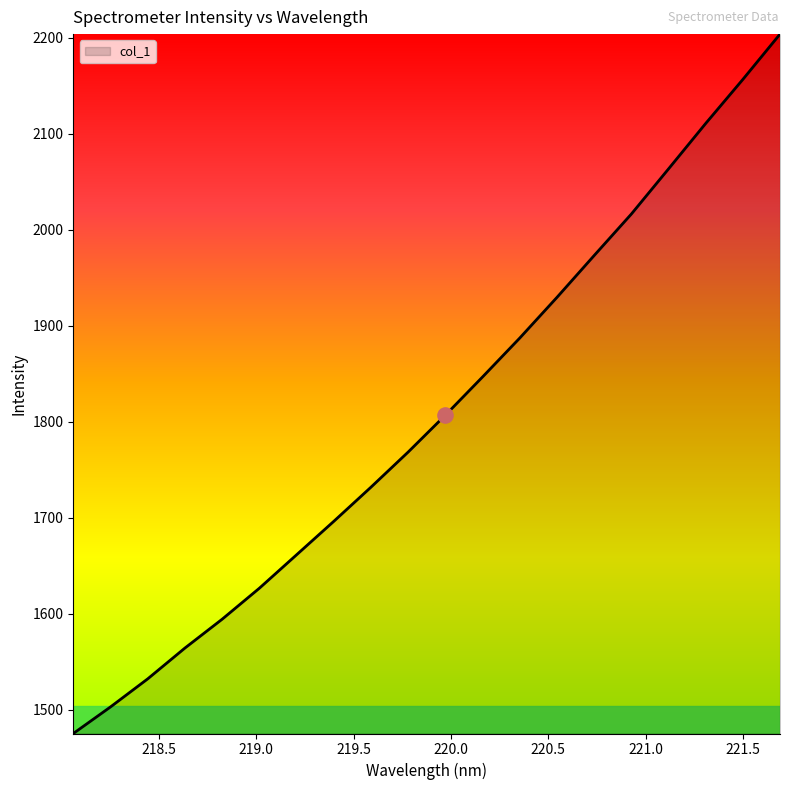

What is the maximum value shown in the chart?

2204.0